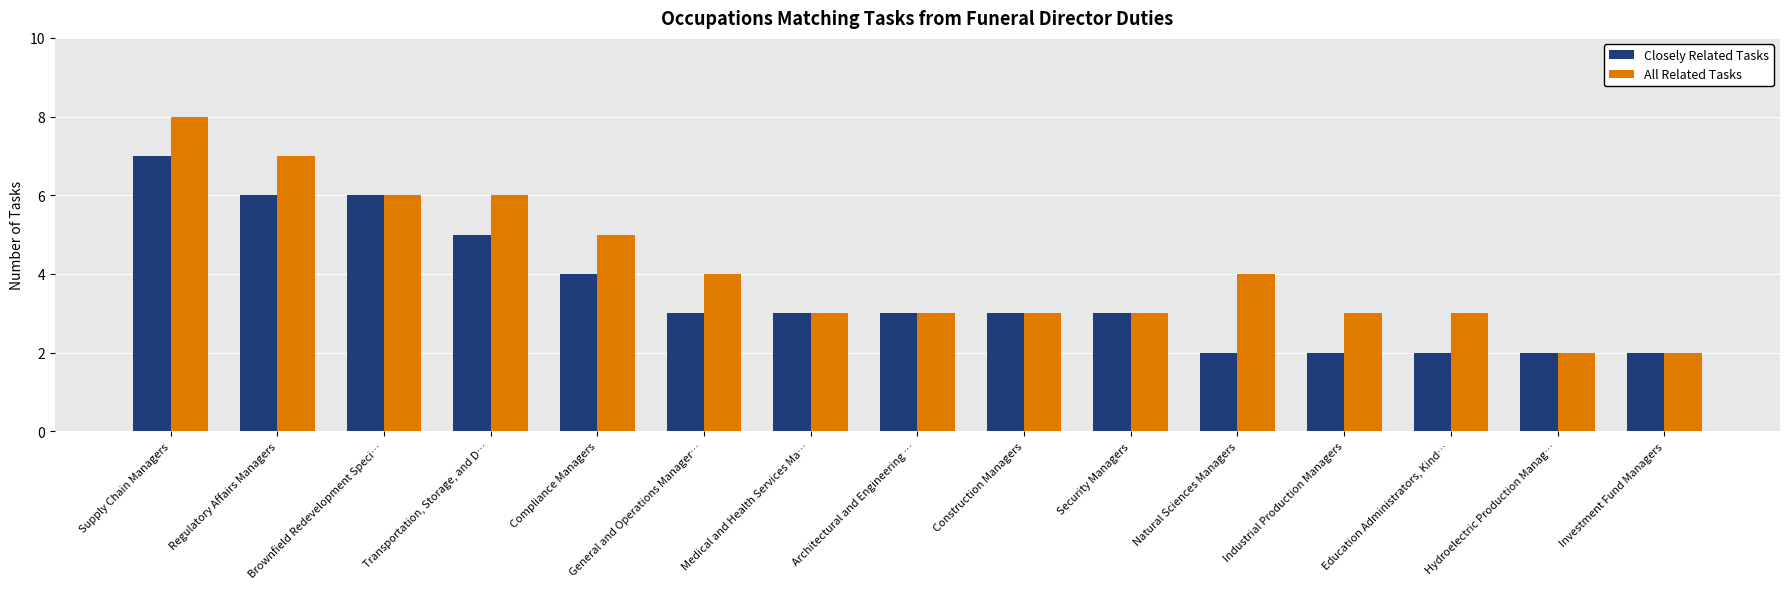

Rank the series by their maximum value, from lowest to highest.

Closely Related Tasks, All Related Tasks